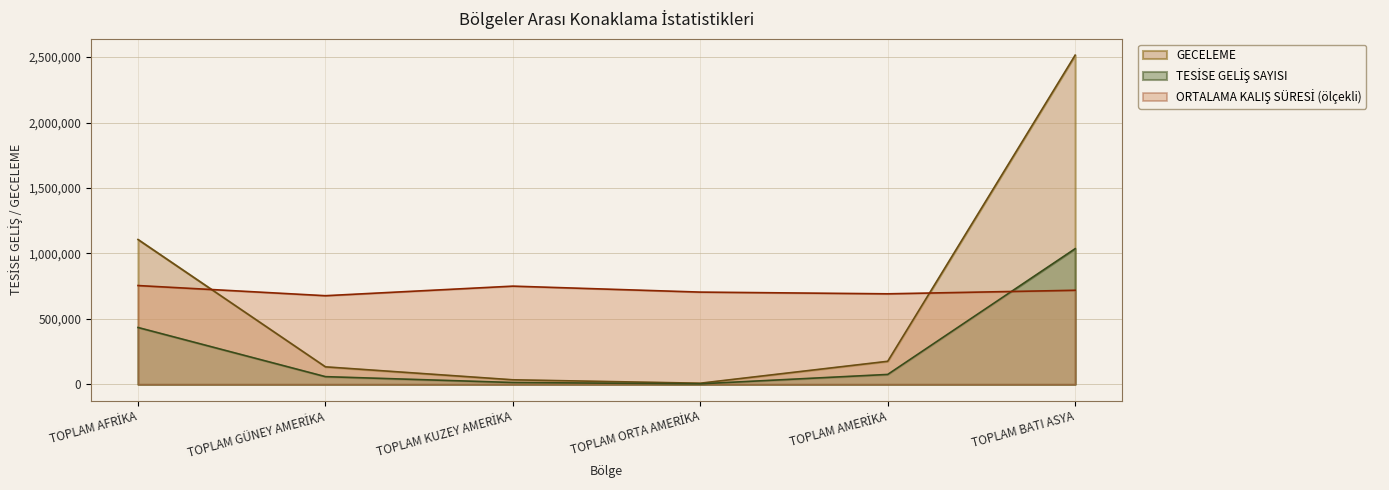

Does the chart display data point markers on the line(s)?

No